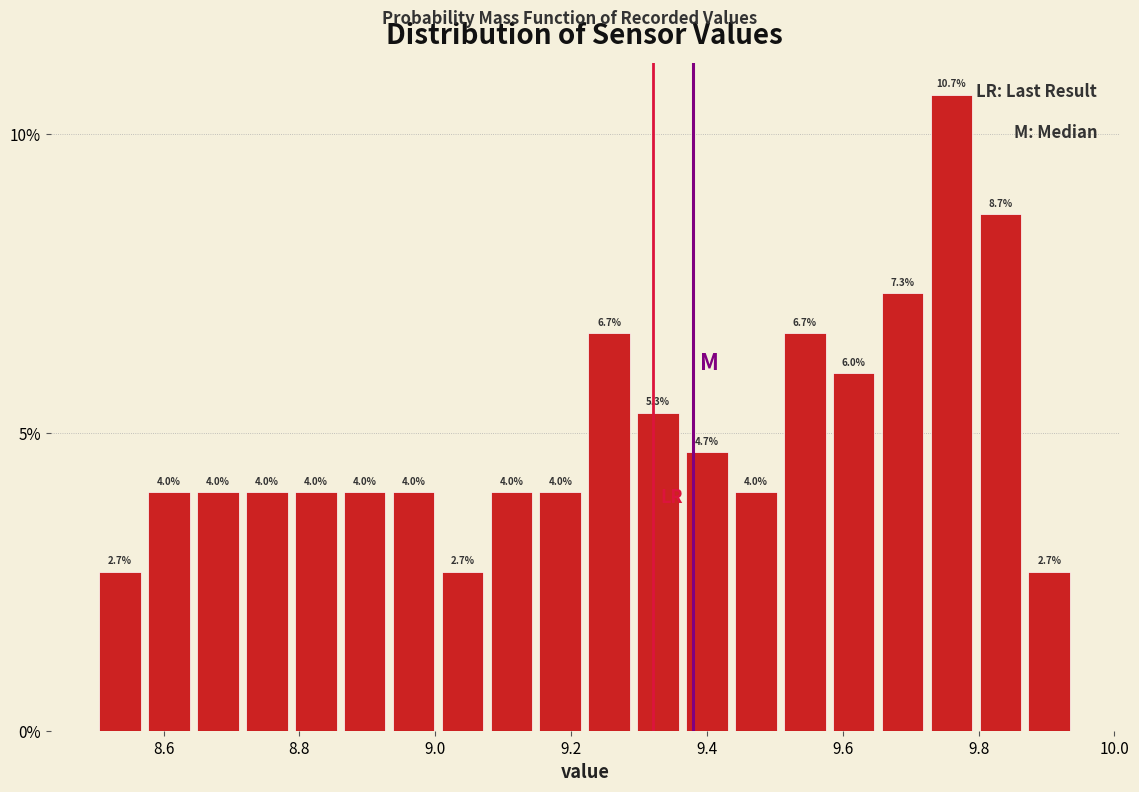

Around what value on the x-axis is the tallest bar? Give the approximate position of its centre, as read against the axis.

9.76